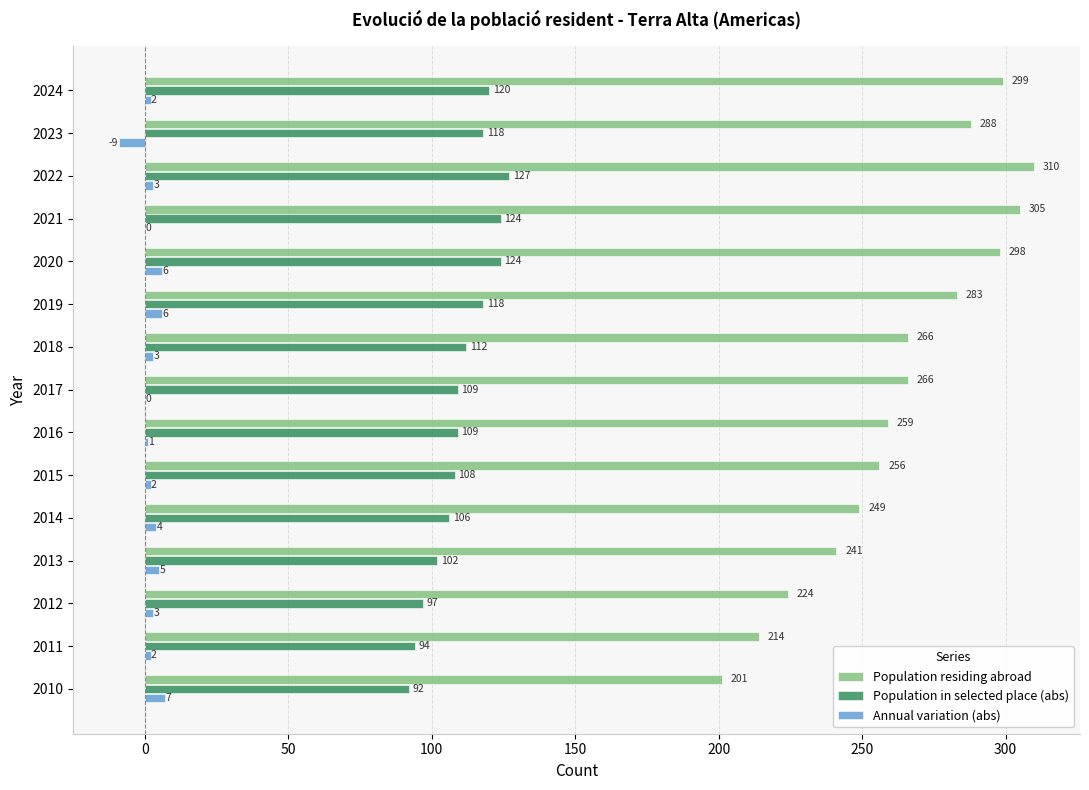

The Population in selected place (abs) series shows 94 at 2011. True or false?

True